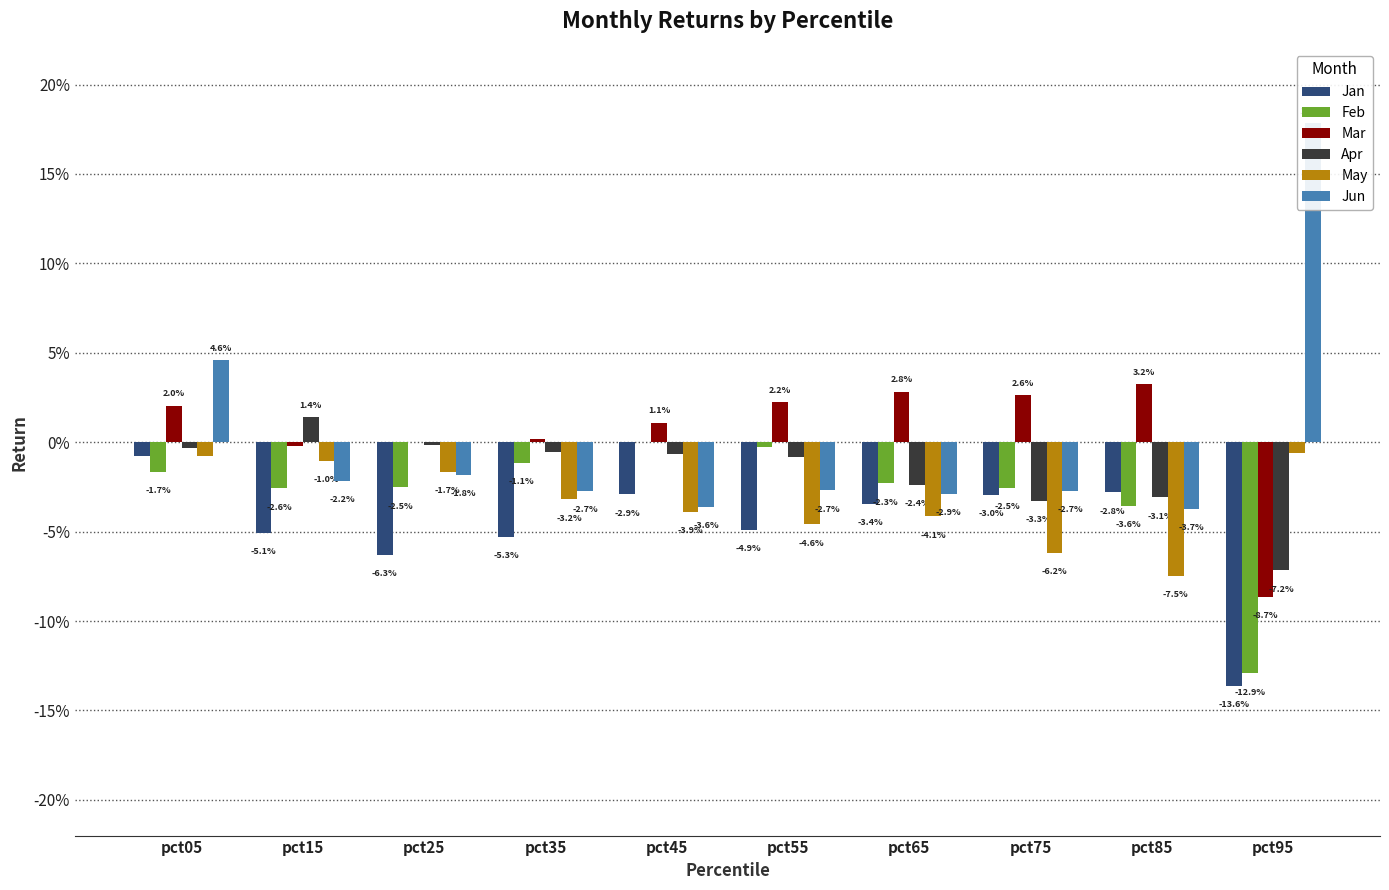

What are all the series names shown in the legend?

Jan, Feb, Mar, Apr, May, Jun